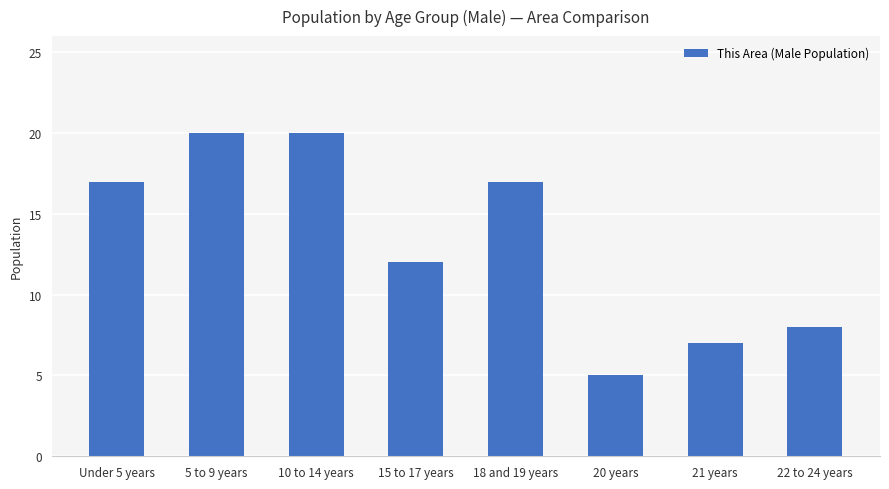

At which label is the value closest to 12?

15 to 17 years